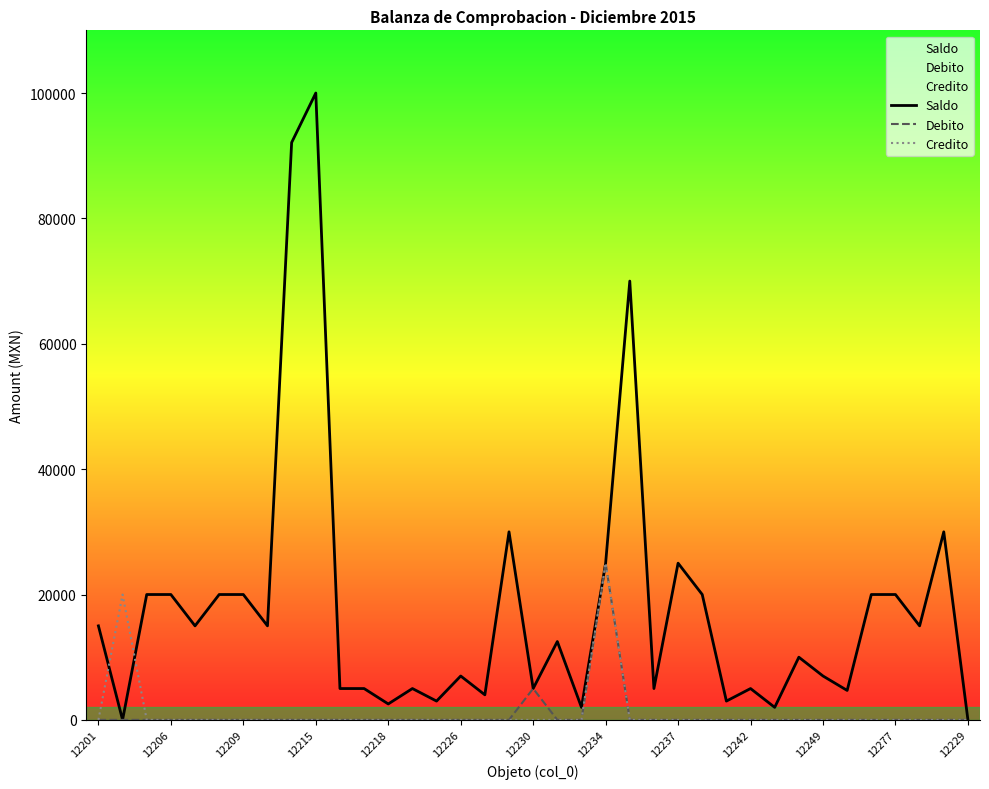

In Saldo, how many points are lower than both neighbors (excluding endpoints)?

13